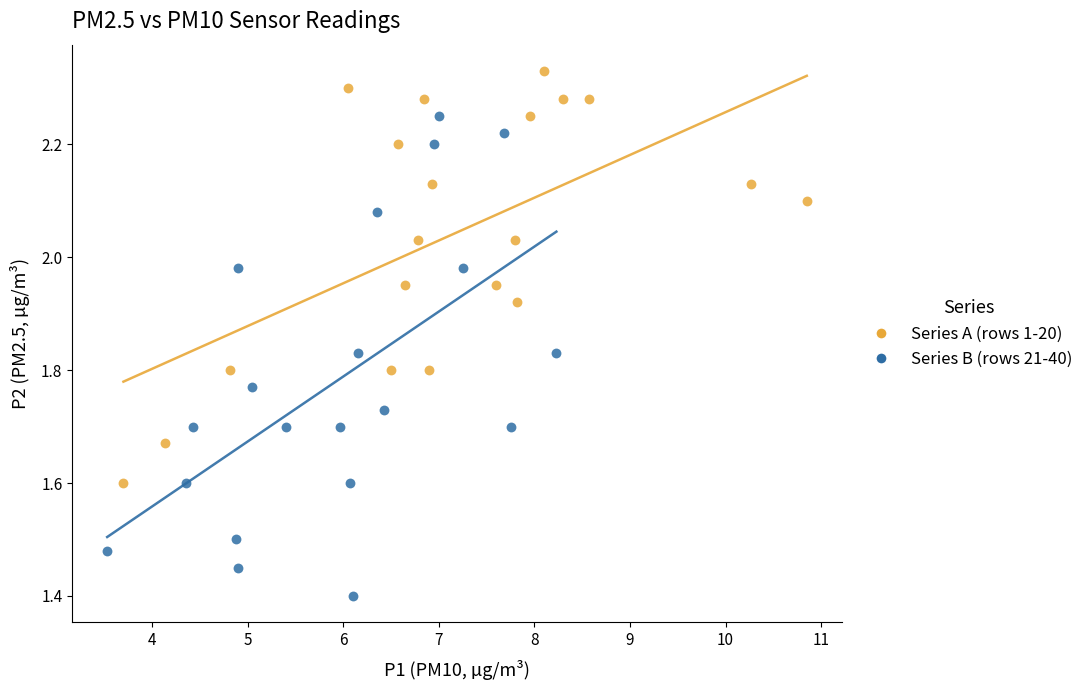

Which series reaches the minimum Y coordinate?

Series B (rows 21-40)